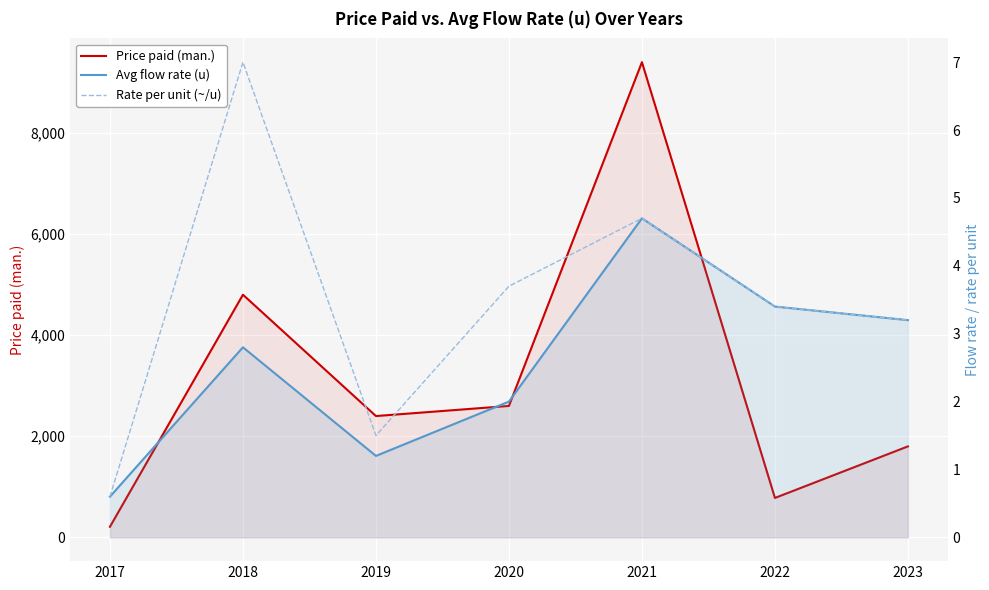

True or false: Price paid (man.) has more than 0 points higher than both neighbors.

True